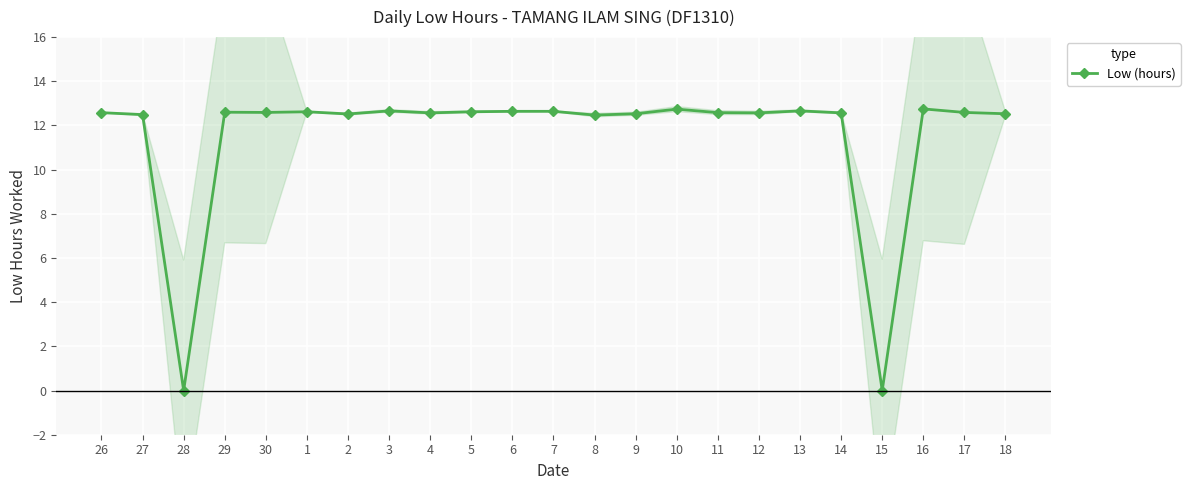

How many distinct data groups are displayed?

1